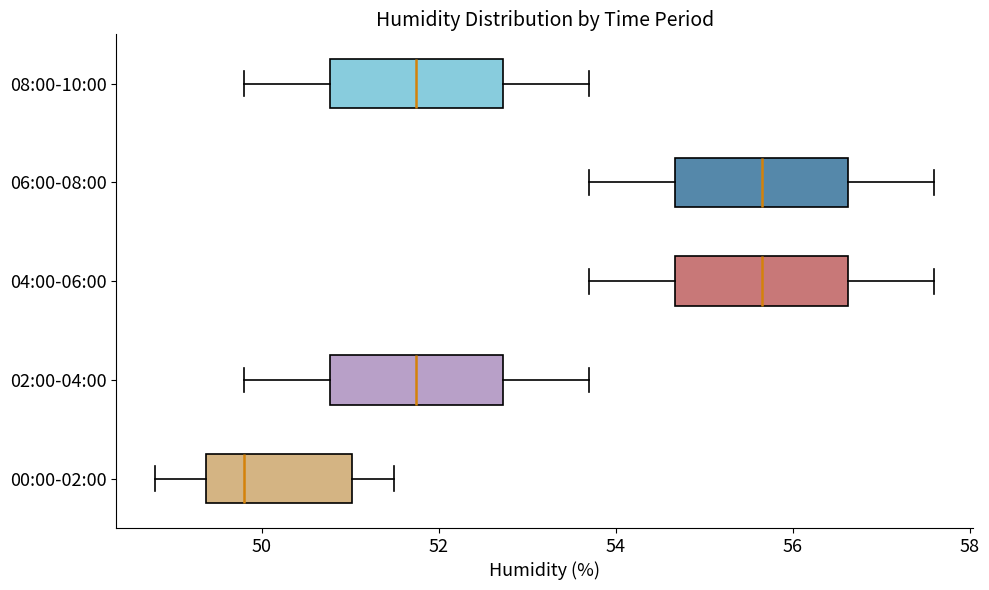

Reading bottom to top, transcribe this box plot: for each box, give where its median line is, the range the box spans, and where its two whiskers end, as read against the x-axis. The values are not printed on the chart, so give them approximately, as read against the axis.

00:00-02:00: median 49.8, box 49.4 to 51.0, whiskers 48.8 to 51.6
02:00-04:00: median 51.8, box 50.8 to 52.8, whiskers 49.8 to 53.8
04:00-06:00: median 55.6, box 54.6 to 56.6, whiskers 53.8 to 57.6
06:00-08:00: median 55.6, box 54.6 to 56.6, whiskers 53.8 to 57.6
08:00-10:00: median 51.8, box 50.8 to 52.8, whiskers 49.8 to 53.8